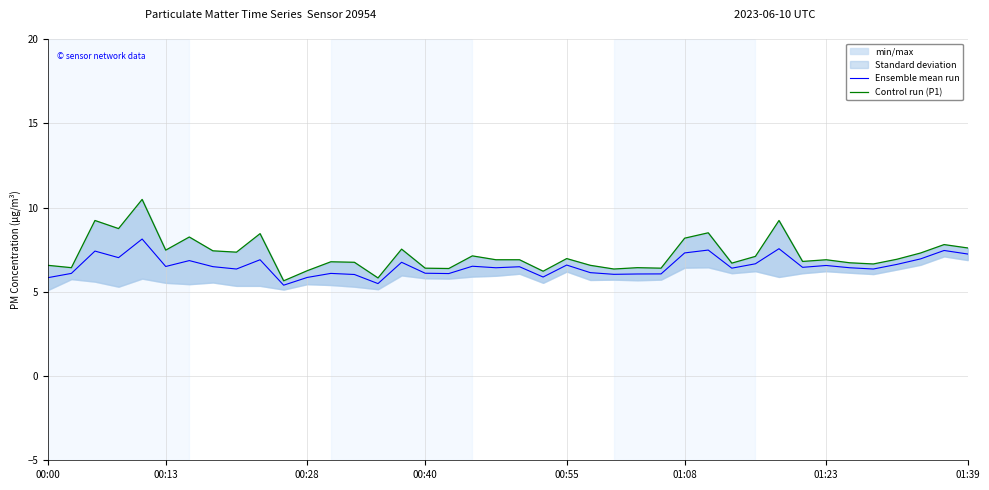

At how many categories does at least one series exceed 5?

40